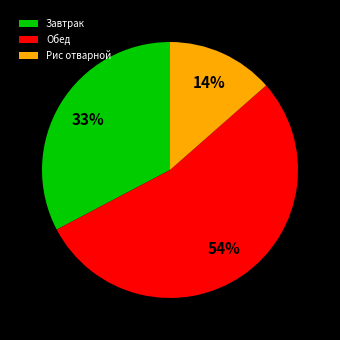

Is the sum of Завтрак and Рис отварной greater than half?

No